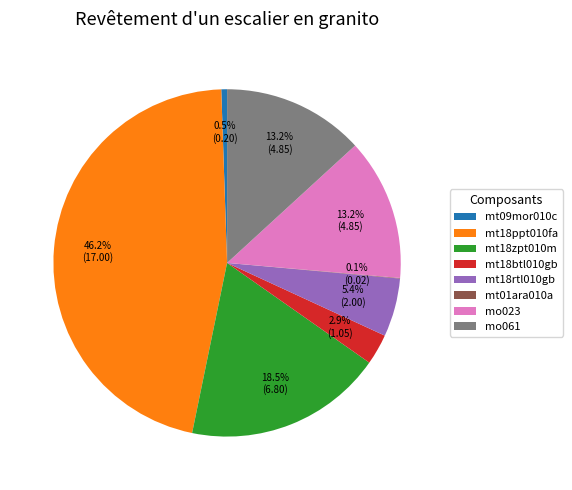

Which slice is the largest?

mt18ppt010fa